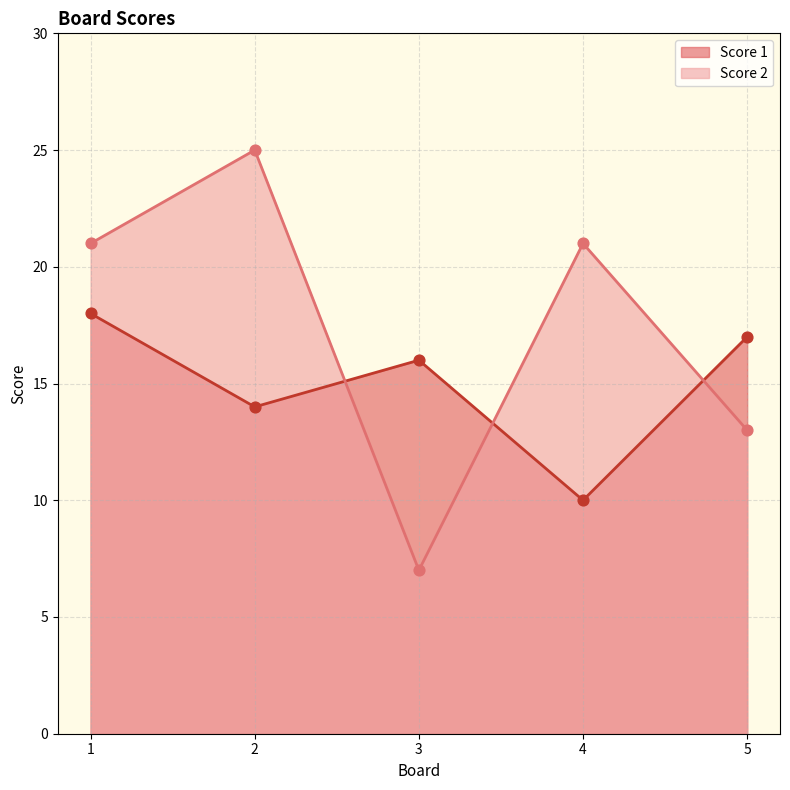

Which series has the largest Y range (max minus min)?

Score 2